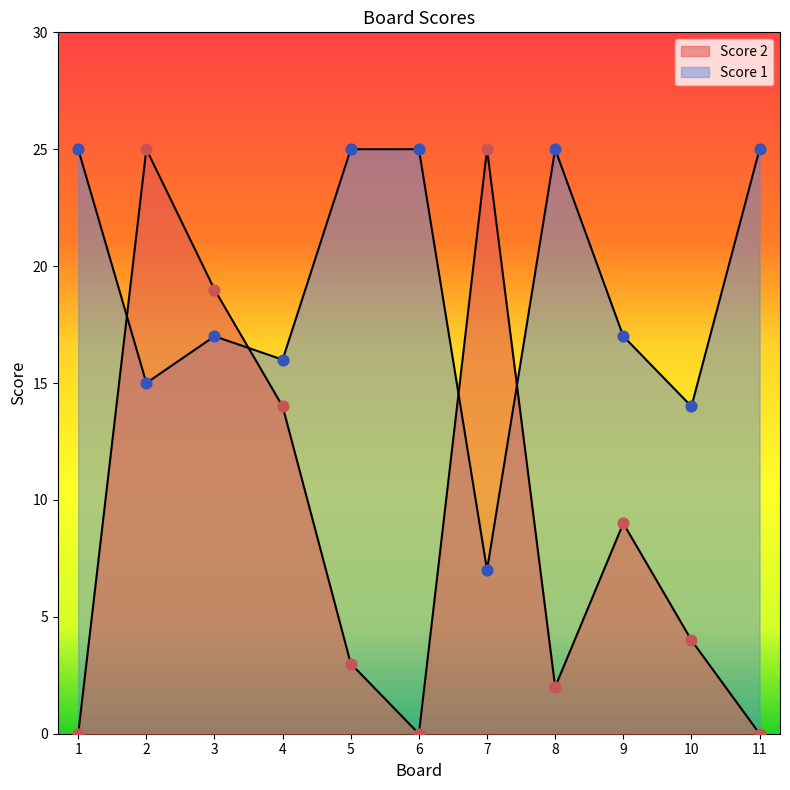

Which series has the largest total across all categories?

Score 1